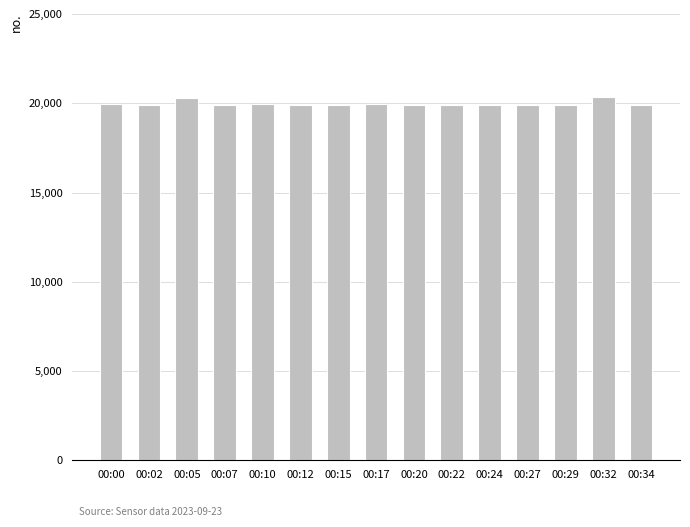

What is the average value?

19979